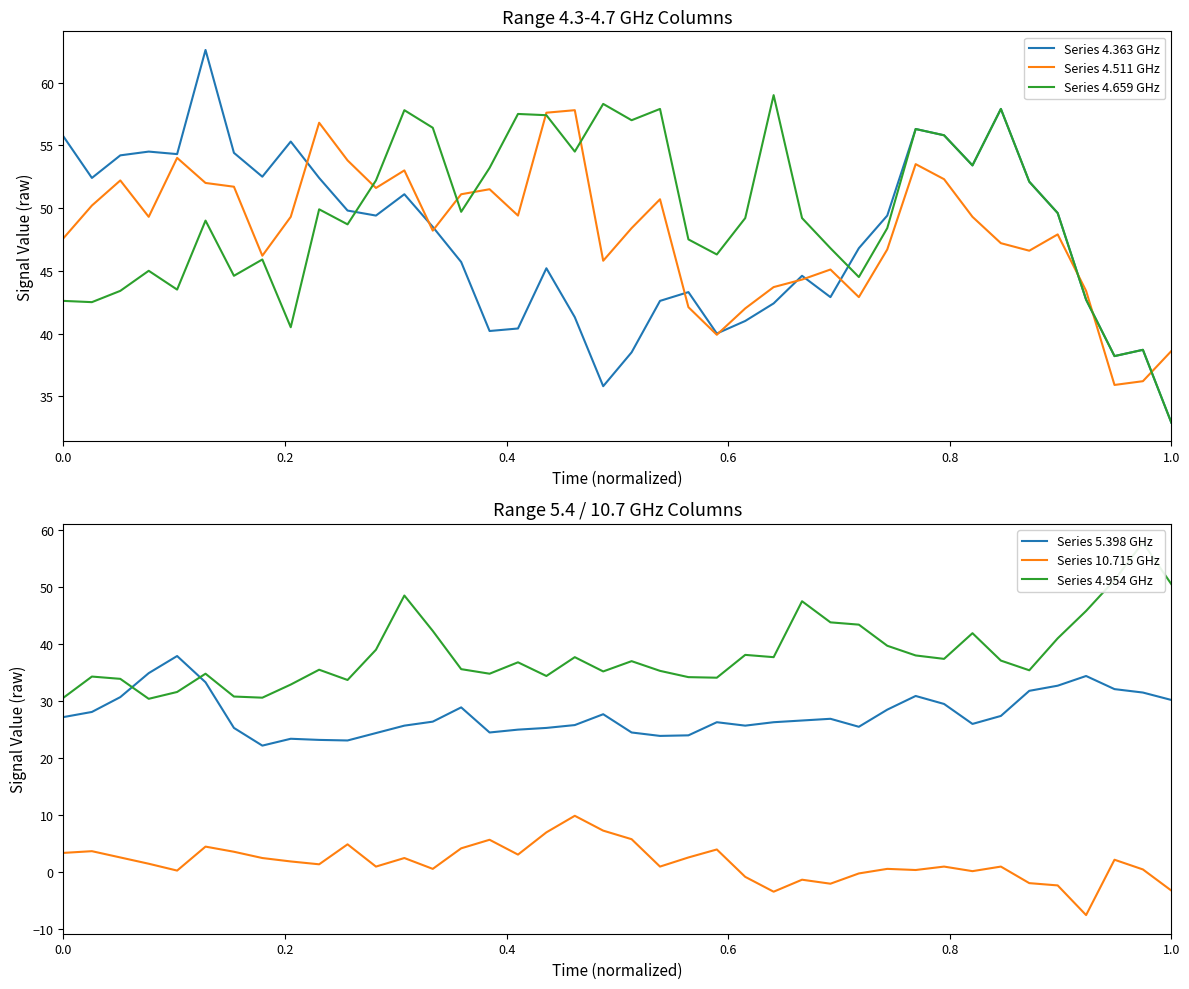

What is the lowest value of the Series 10.715 GHz series?

-7.5